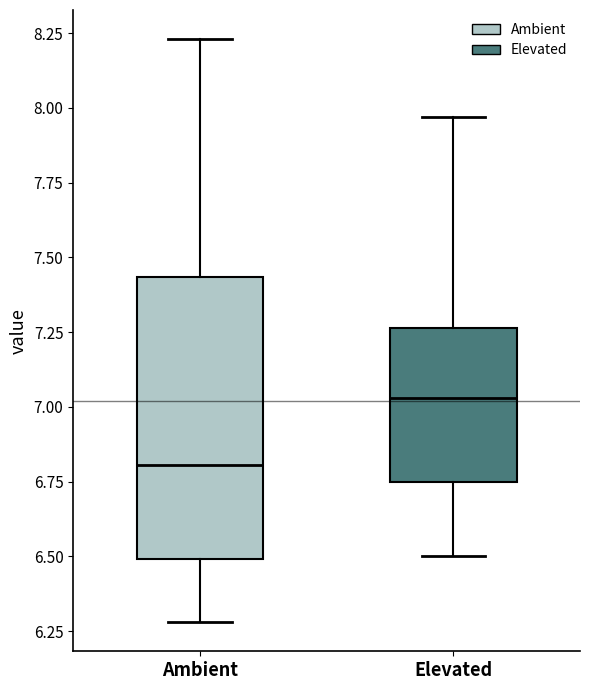

Which box's median line is the lowest?

Ambient